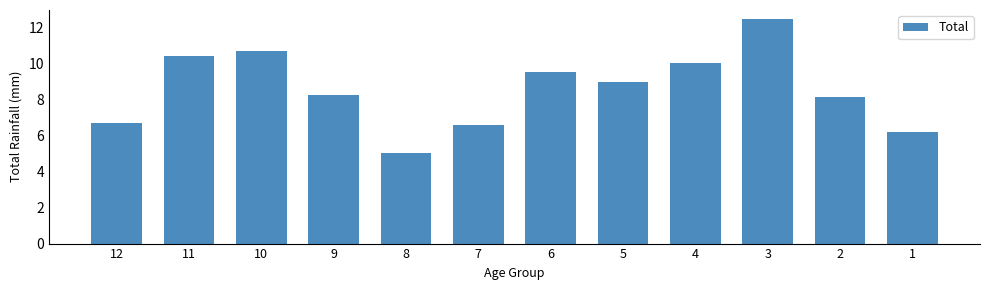

Reading left to right, extract all data points from this chart.

12=6.7	11=10.4	10=10.7	9=8.3	8=5.1	7=6.6	6=9.5	5=9.0	4=10.0	3=12.5	2=8.2	1=6.2